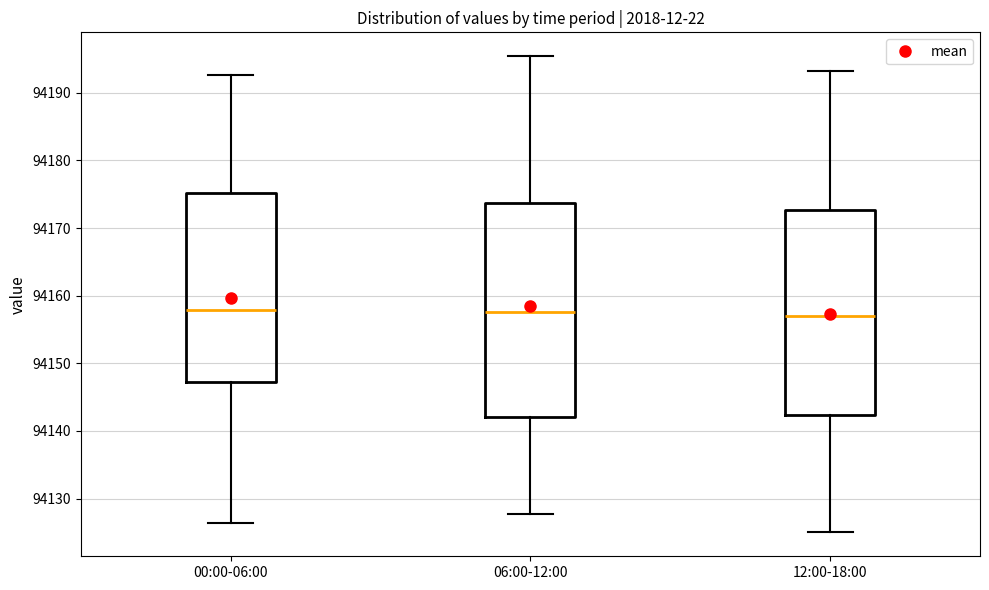

Comparing the boxes themselves (not the whiskers), which one is the tallest?

06:00-12:00